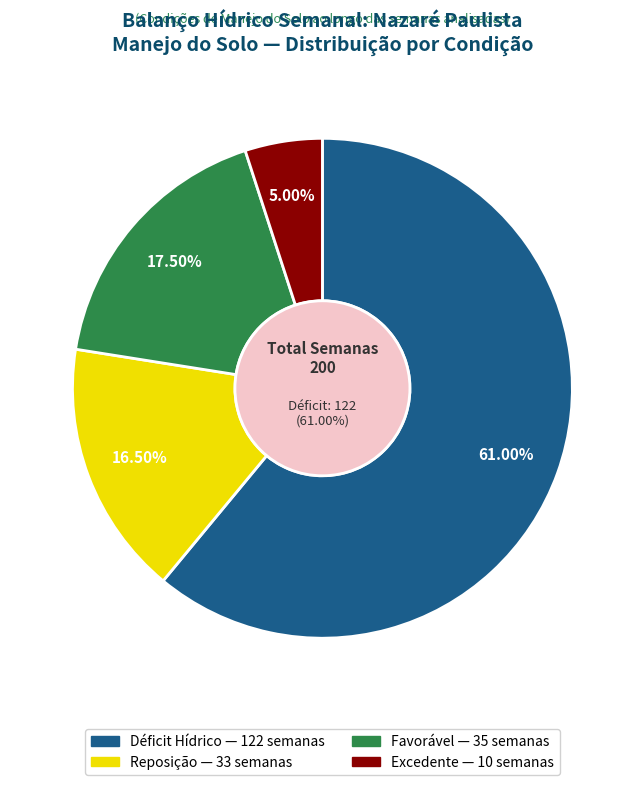

What is the ratio of the value at D to the value at D?

1.0